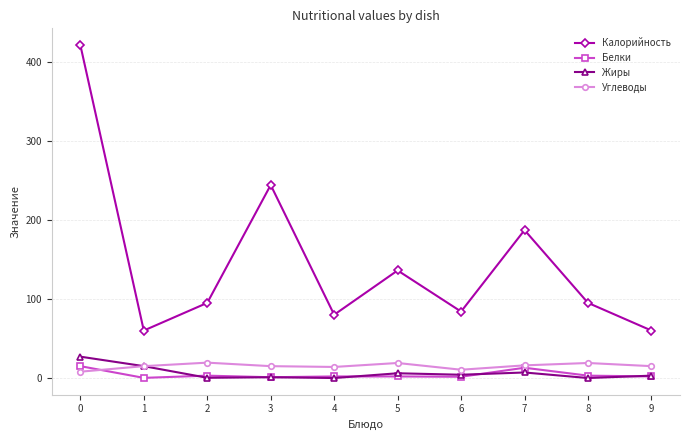

How many categories are shown in the chart?

10